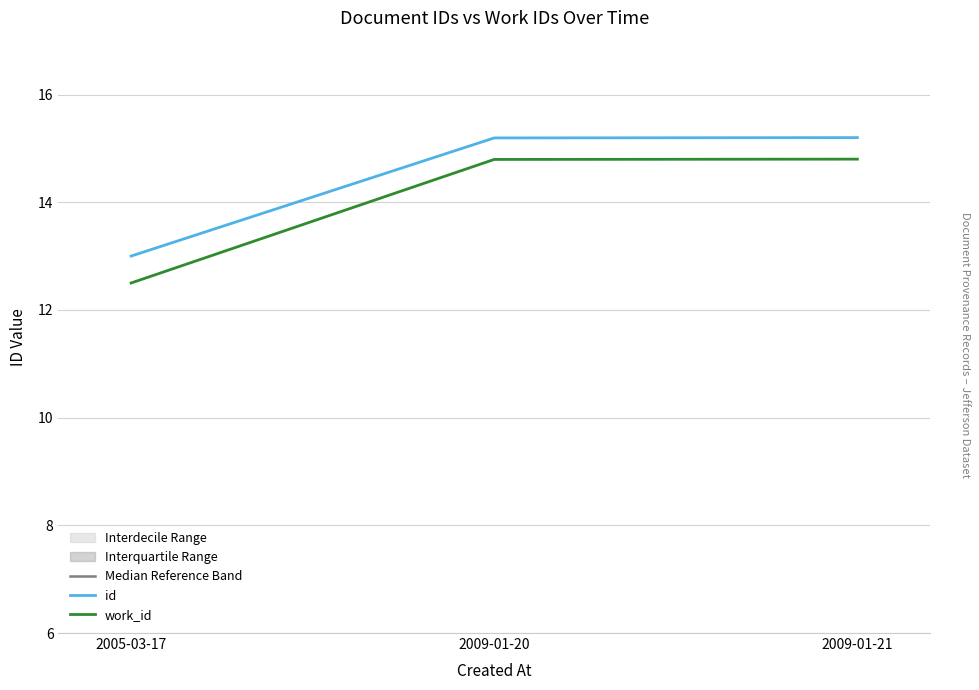

How many lines are shown in the chart?

3